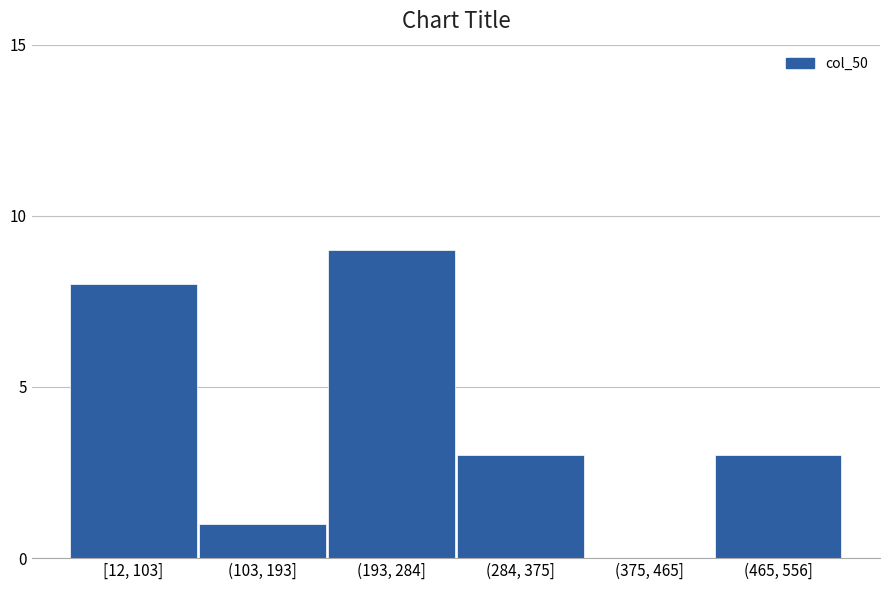

Reading left to right, transcribe all the data shown in this chart.

[12, 103]=8	(103, 193]=1	(193, 284]=9	(284, 375]=3	(375, 465]=0	(465, 556]=3